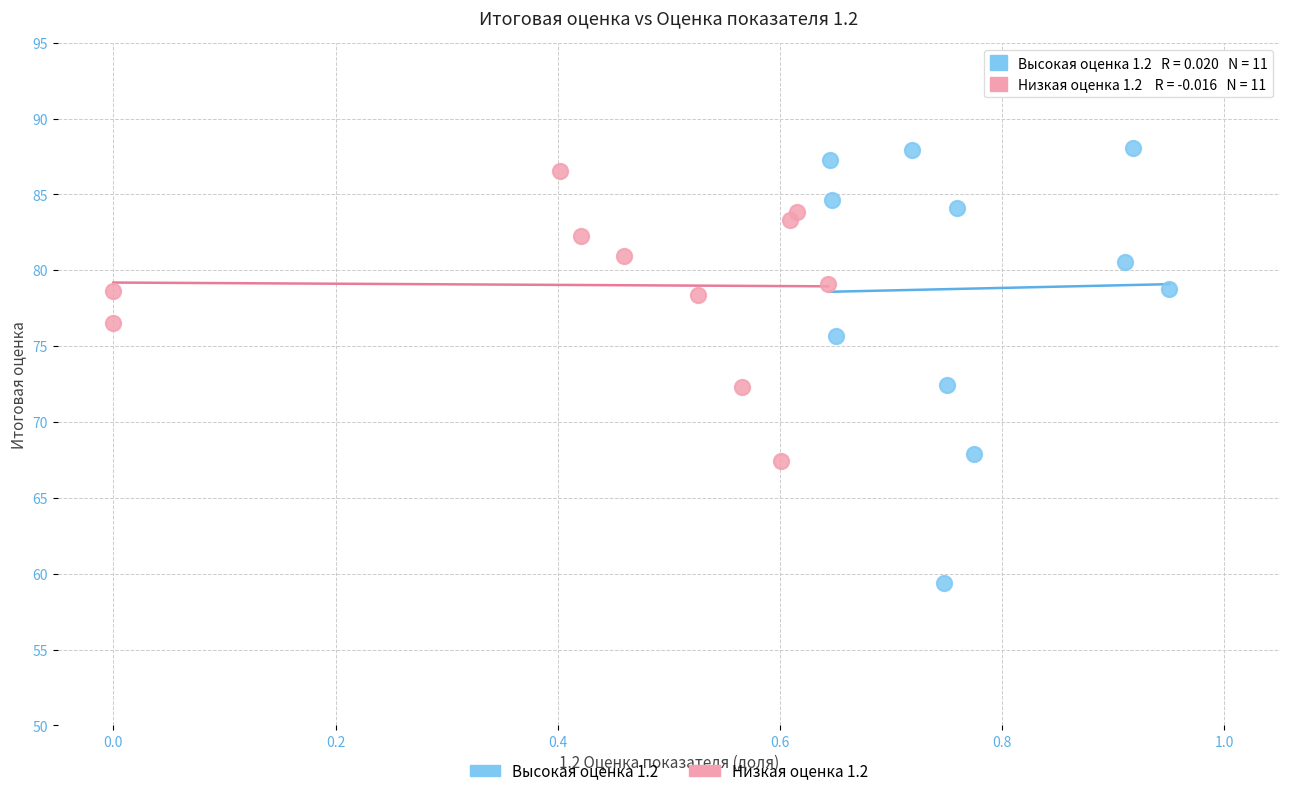

Which series reaches the minimum Y coordinate?

Высокая оценка 1.2